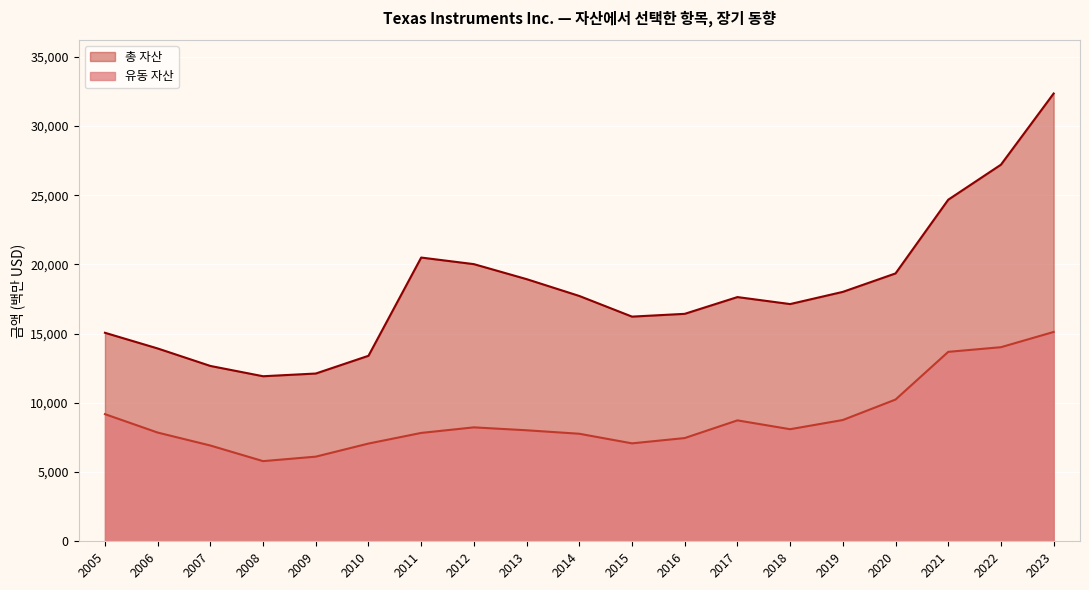

At how many categories does at least one series exceed 28039?

1